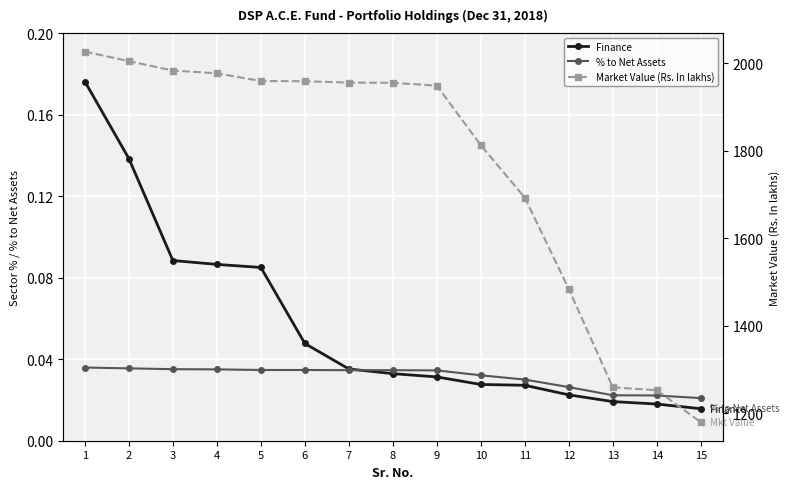

What is the approximate value of Market Value (Rs. In lakhs) at 4?

1977.5